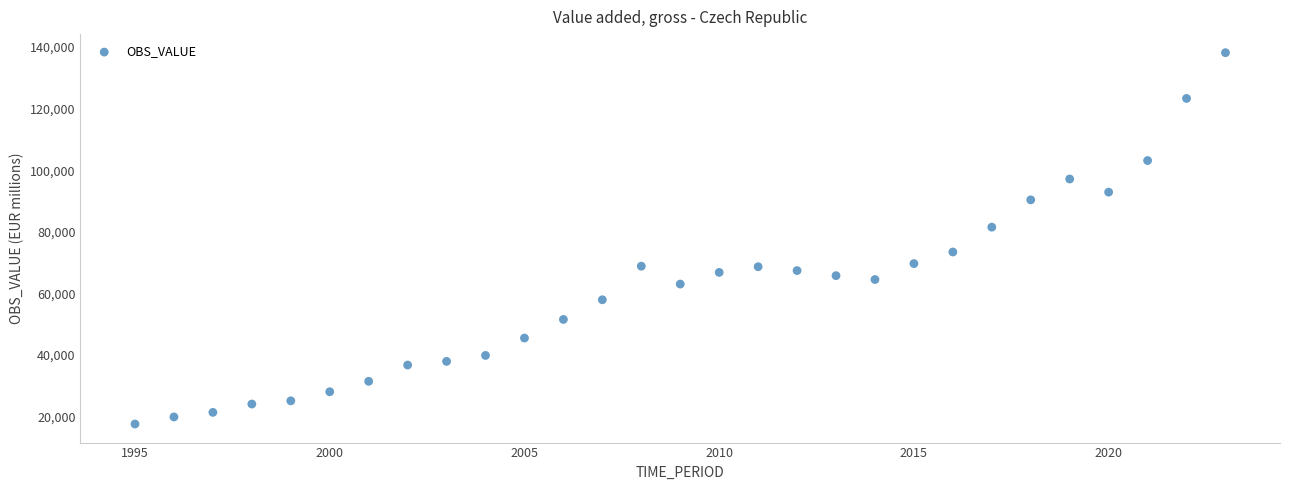

What is the range of X values (max minus min)?

28.0